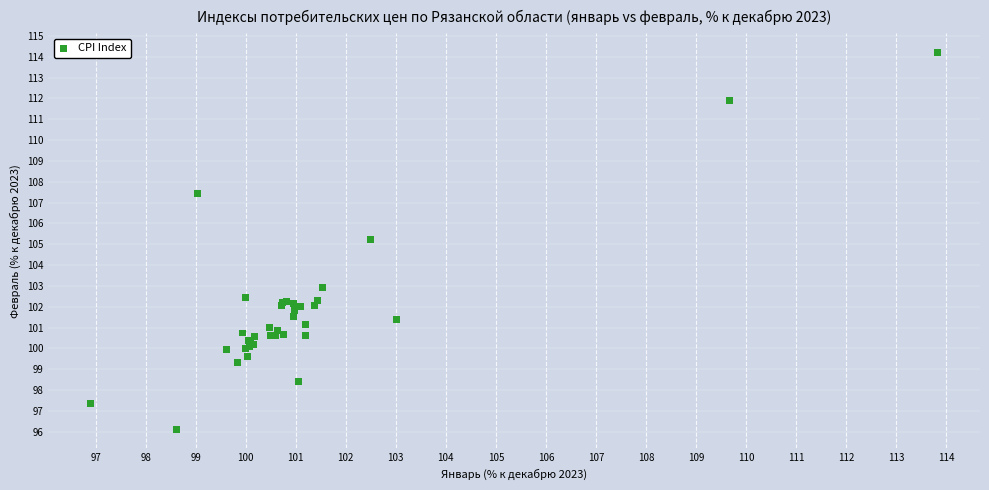

What Y value in the scatter plot is closest to 105?

105.2